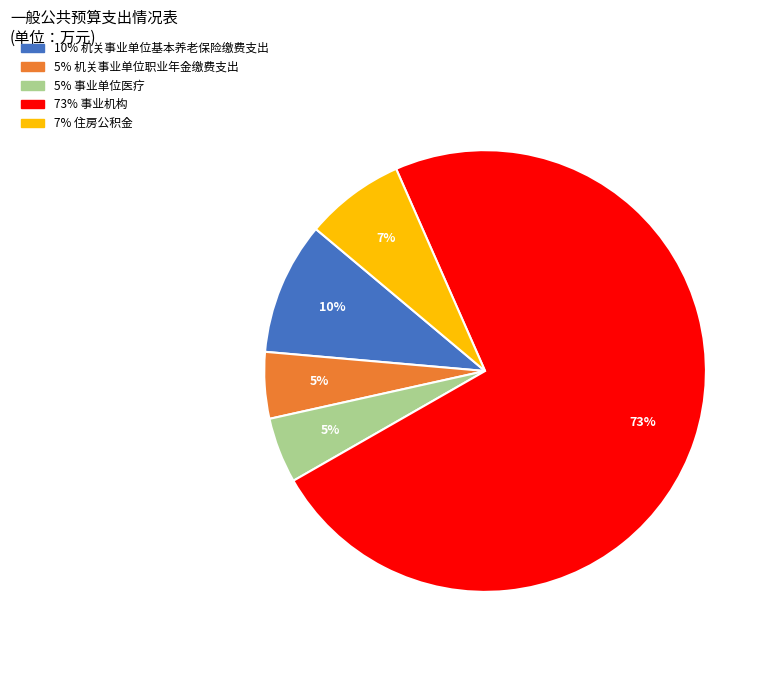

To the nearest percent, what is the average slice percentage?

20%